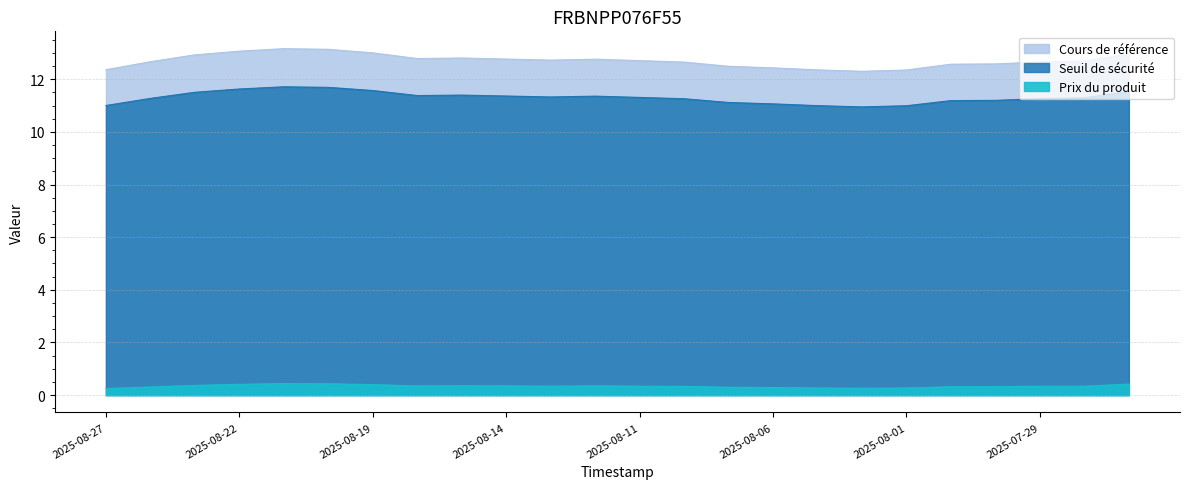

What is the sum of the Prix du produit values at 2025-07-31 and 2025-08-27?

0.6